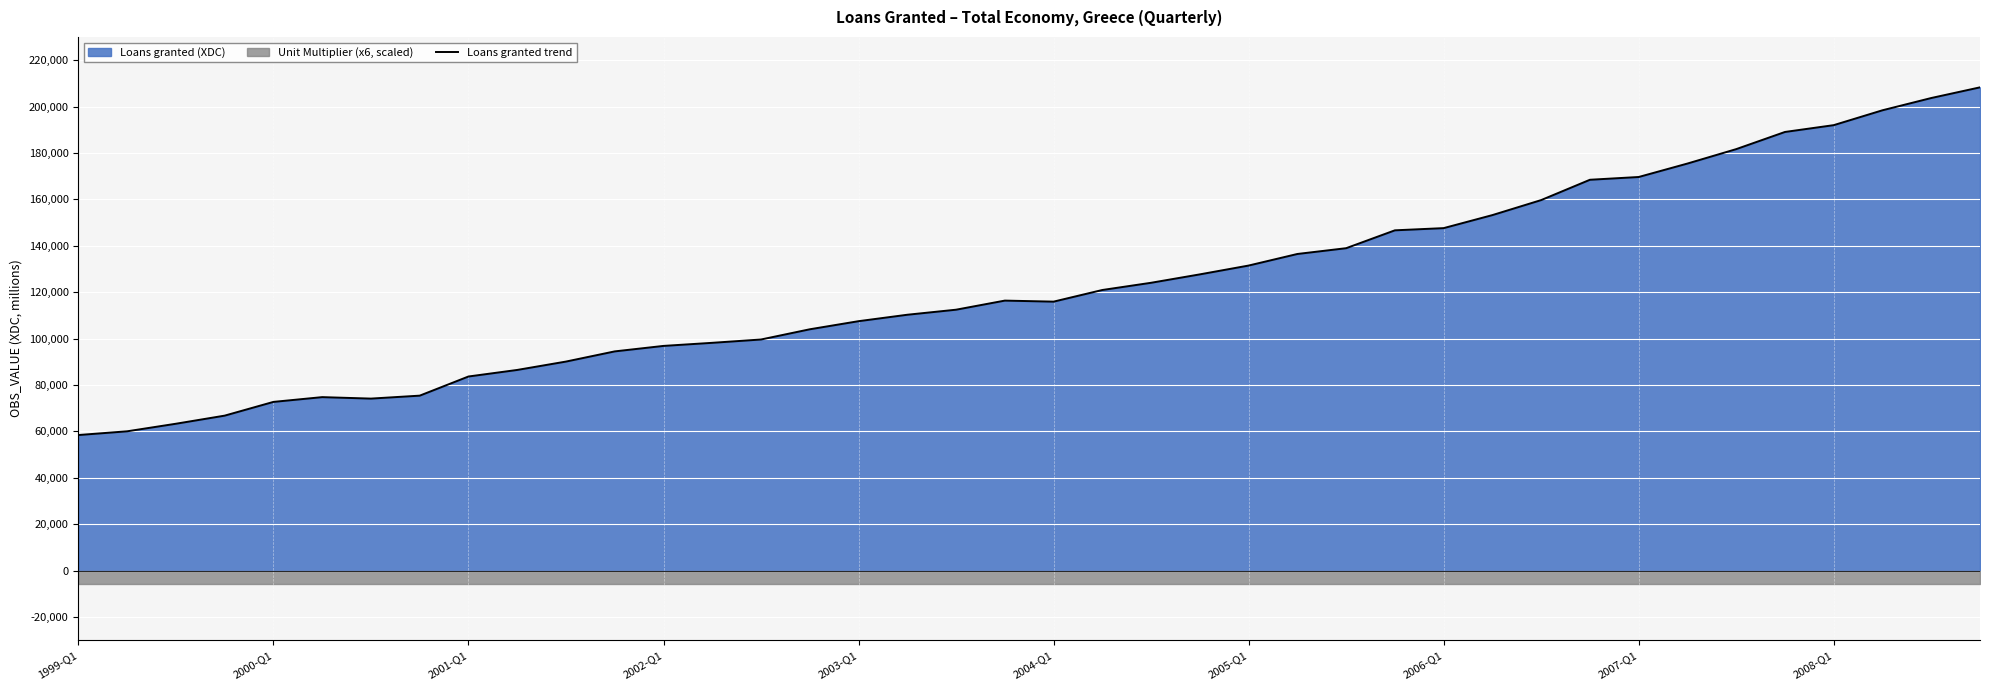

Reading left to right, what are all the values shown in this chart?

58405.4	60010.8	63273.3	66765.8	72689.2	74742.4	74109.8	75380.9	83636.7	86463.3	90070.7	94460.2	96821.6	98154.2	99584.2	103987.0	107480.4	110254.2	112430.3	116353.3	115903.8	120924.5	124035.3	127659.0	131460.7	136451.6	138939.8	146646.0	147594.3	153211.5	159682.8	168441.8	169632.3	175431.3	181647.5	189046.3	191981.8	198394.4	203677.8	208278.8